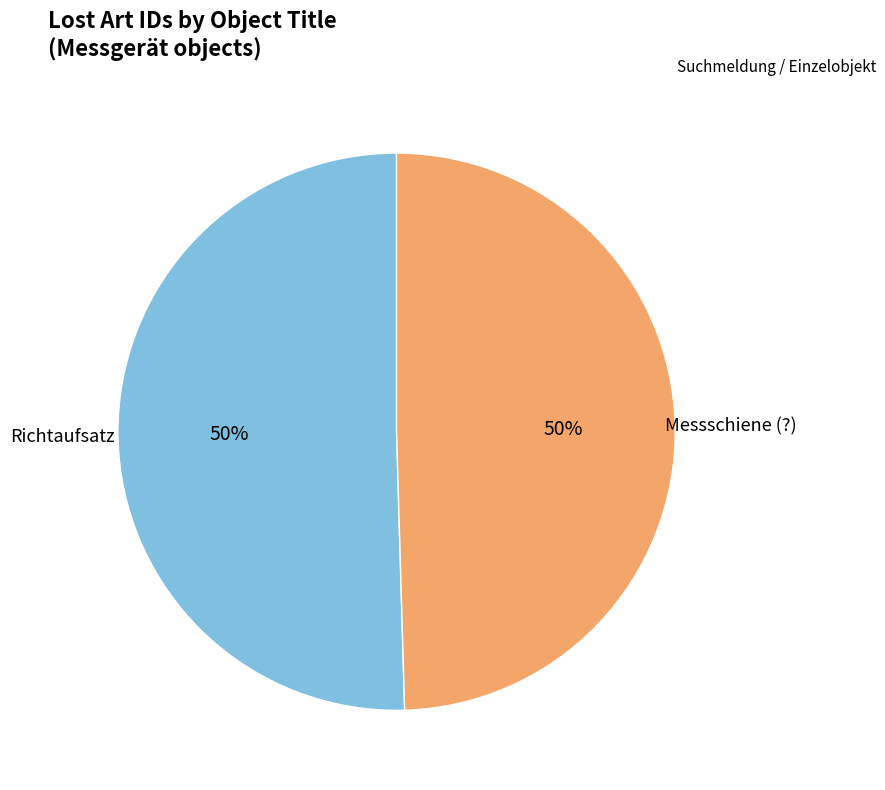

Do Richtaufsatz and Messschiene (?) together represent more than half of the pie?

Yes